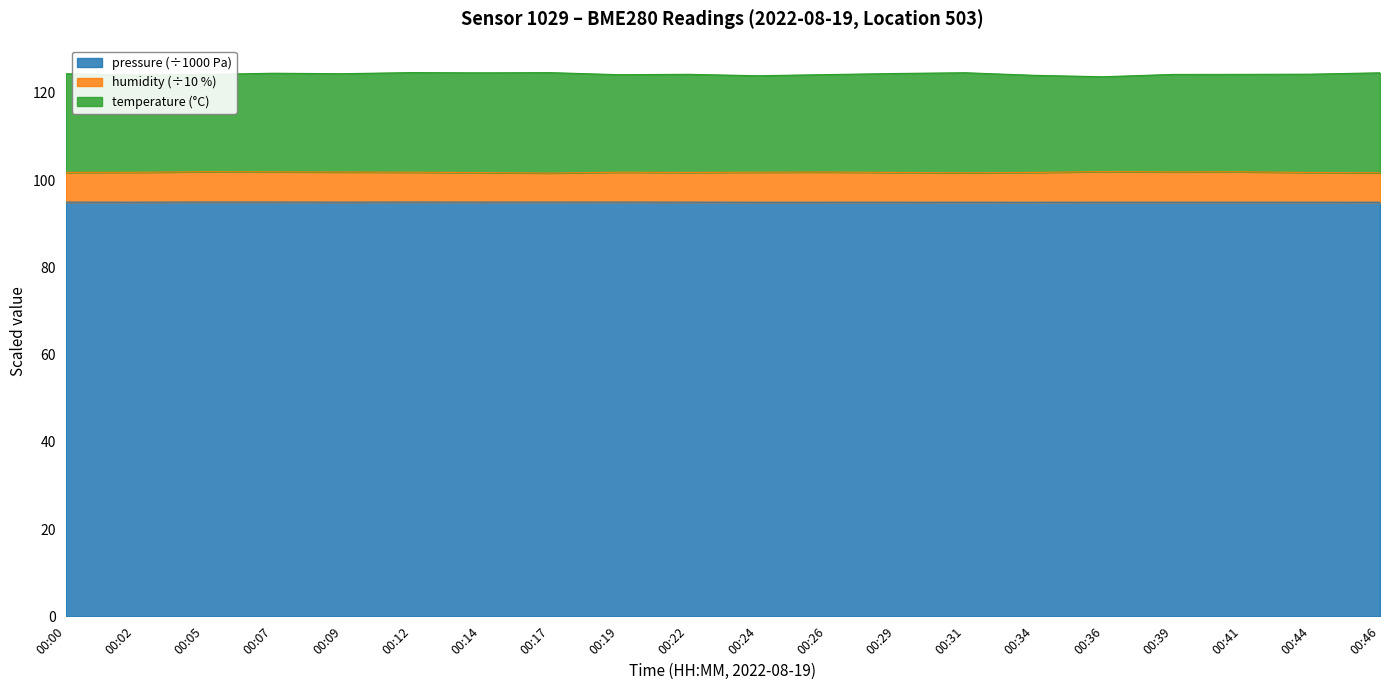

At which label does pressure reach its peak?

00:12